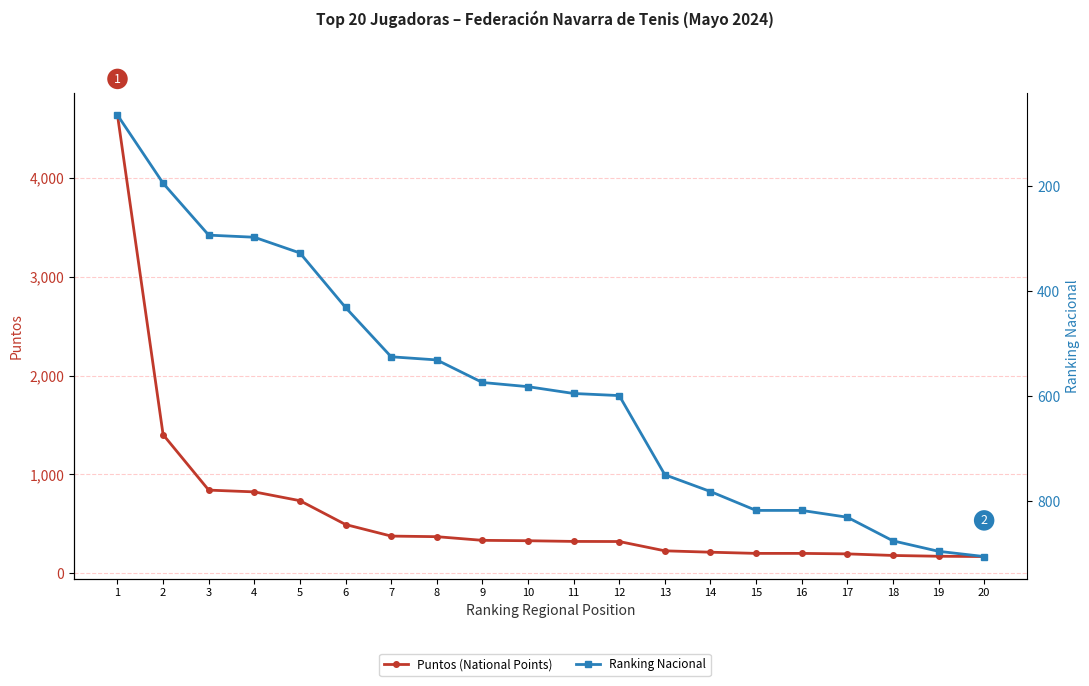

Does the chart display data point markers on the line(s)?

Yes